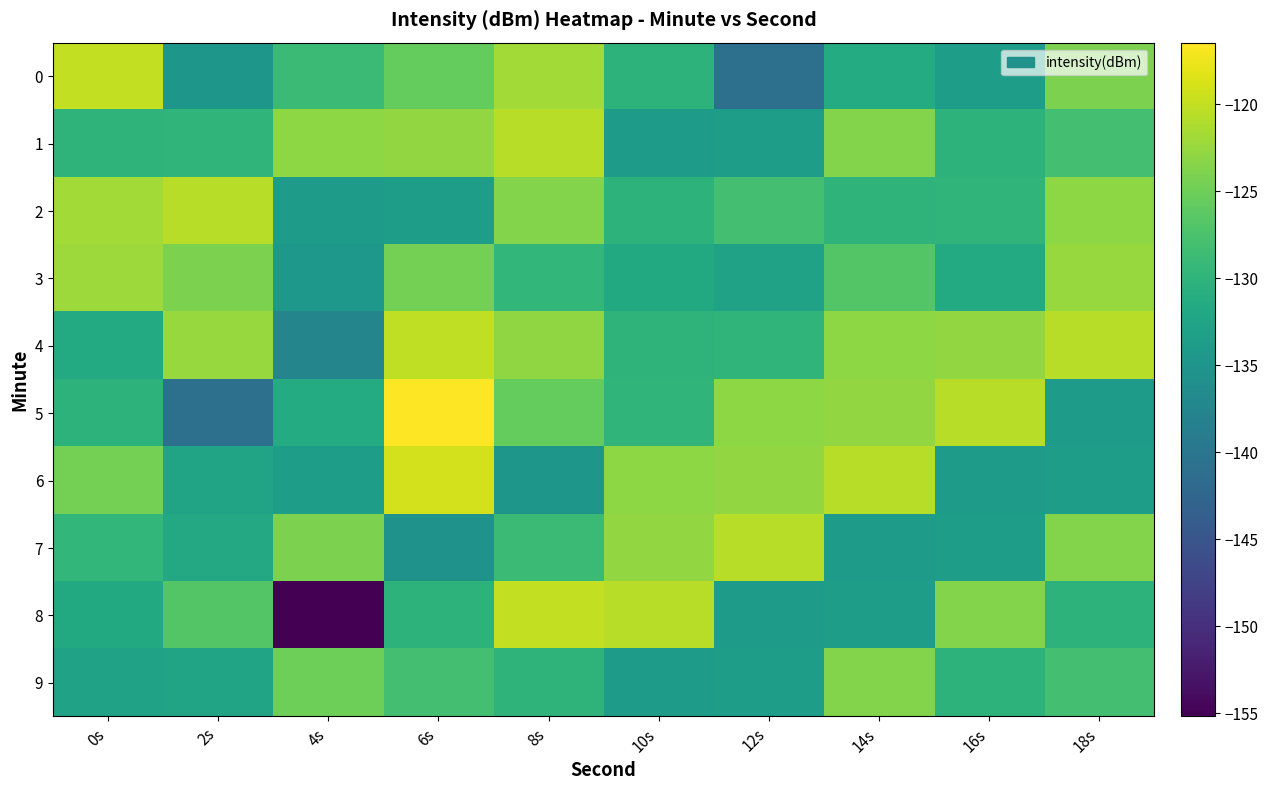

Which series changed the most between 2s and 6s?

5